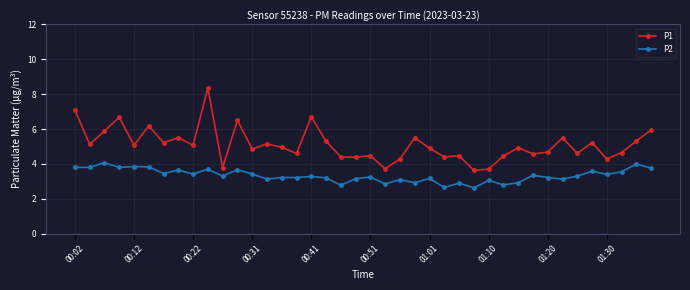

True or false: P1 and P2 intersect in this chart.

False